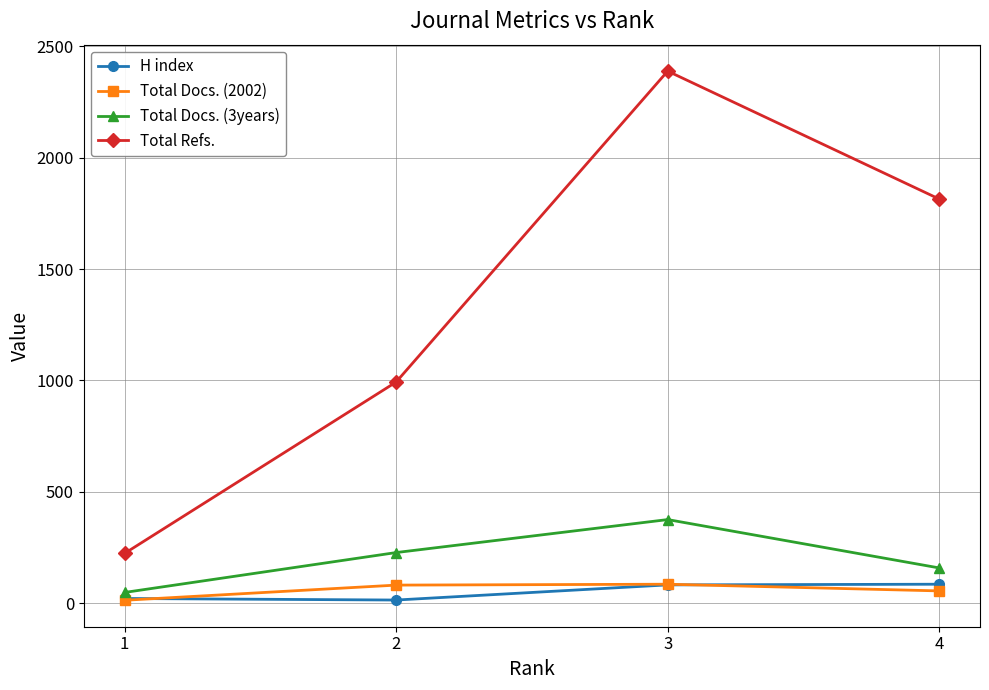

Which category has the lowest value in the Total Refs. series?

1